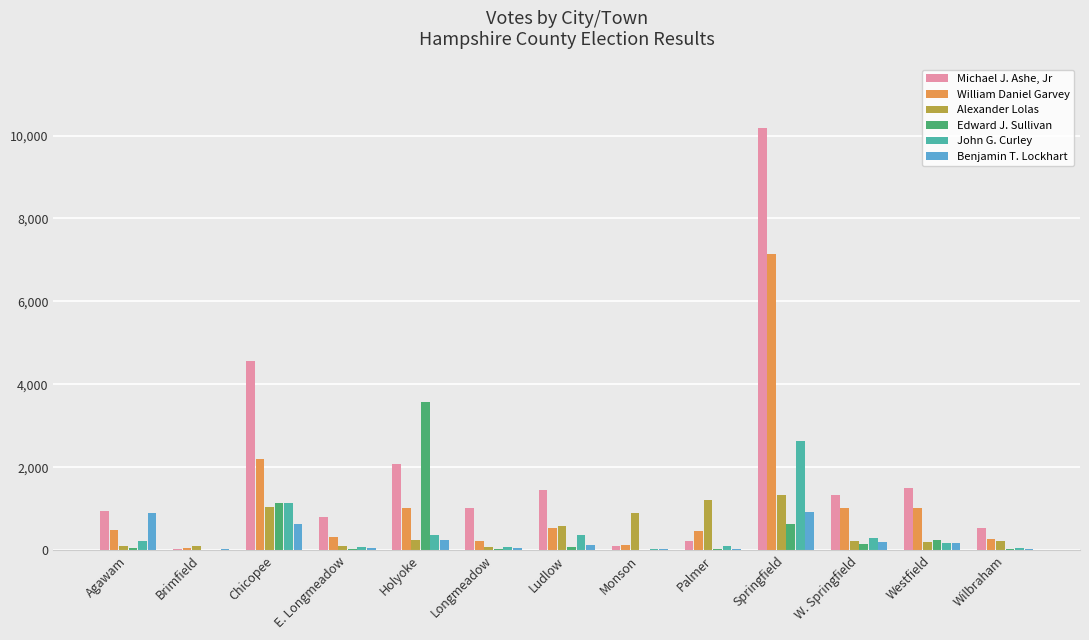

Which series changed the most between Brimfield and W. Springfield?

Michael J. Ashe, Jr